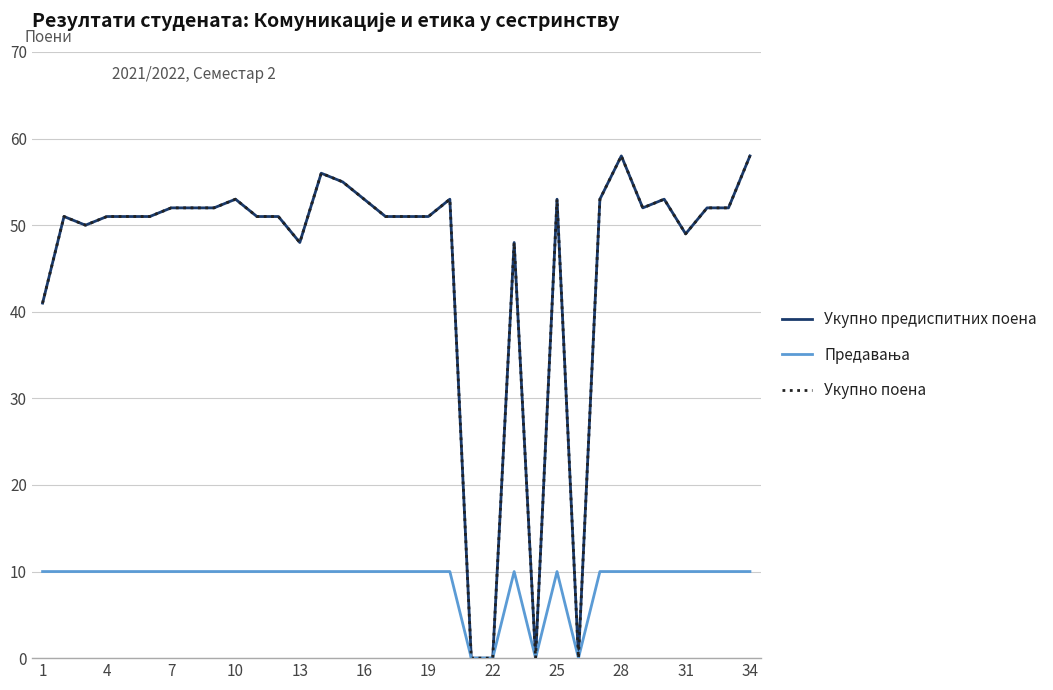

True or false: Укупно поена and Укупно предиспитних поена cross at least once.

False